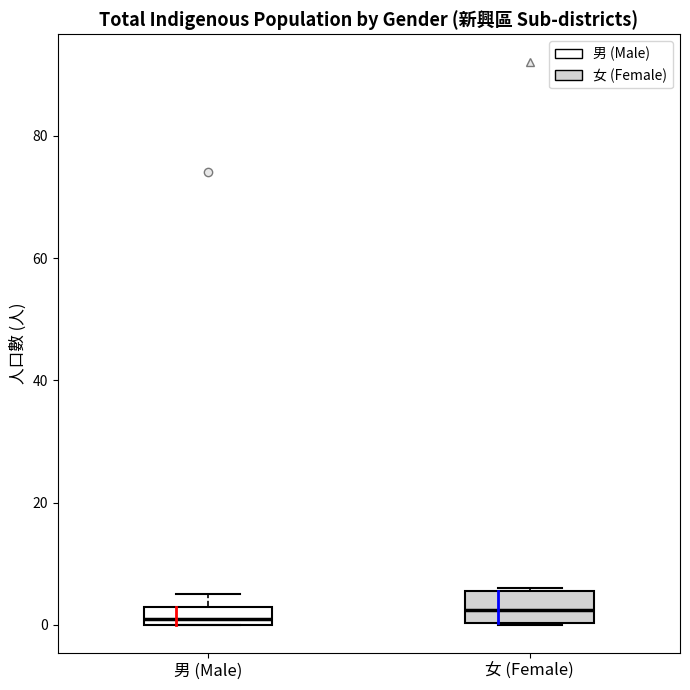

Reading left to right, read every box against the y-axis: the position of its median line, the range the box covers, and the ends of its whiskers. The values are not printed on the chart, so give them approximately, as read against the axis.

男 (Male): median 2, box 0 to 4, whiskers 0 to 6
女 (Female): median 2, box 0 to 6, whiskers 0 to 6